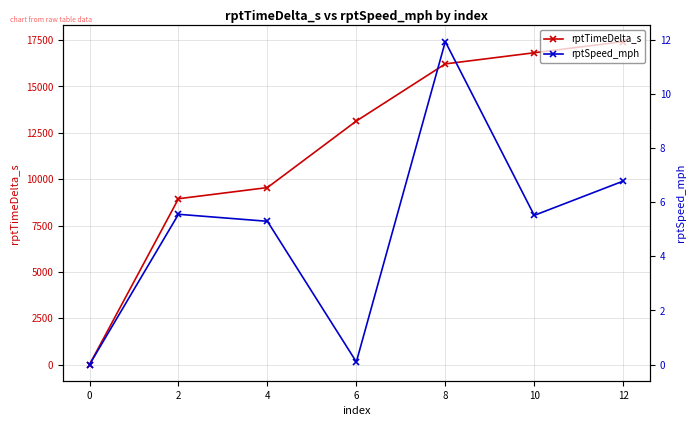

Which series has the largest total across all categories?

rptTimeDelta_s